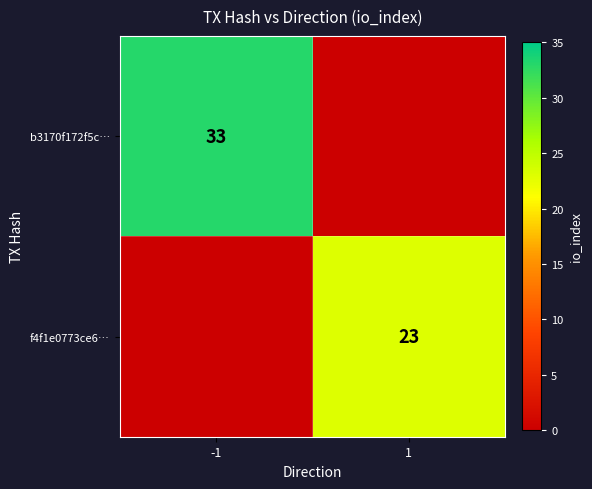

Is it true that f4f1e0773ce6… equals 23 at 1?

True